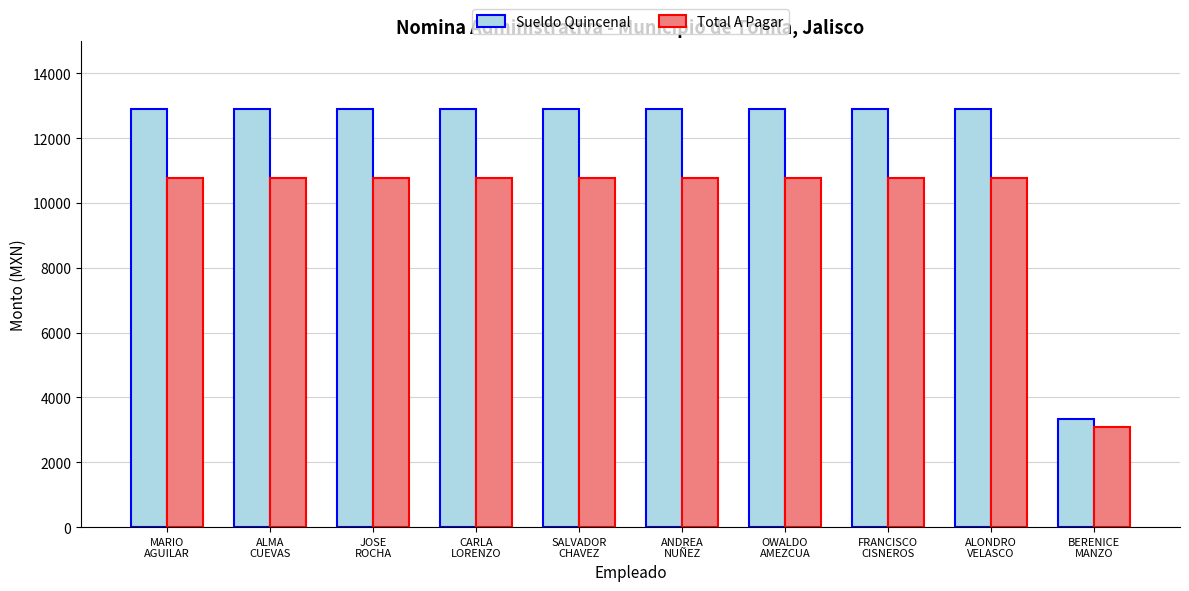

Reading right to left, extract all data points from this chart.

Sueldo Quincenal: 3331.5	12910.5	12910.5	12910.5	12910.5	12910.5	12910.5	12910.5	12910.5	12910.5
Total A Pagar: 3090.4	10770.3	10770.3	10770.3	10770.3	10770.3	10770.3	10770.3	10770.3	10770.3